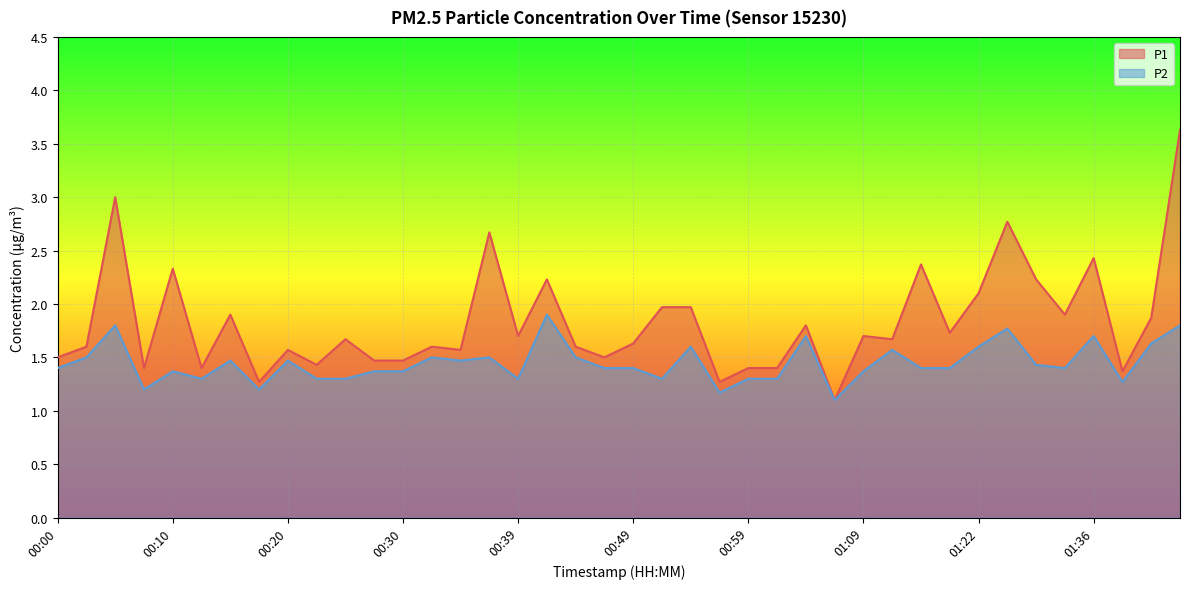

What position from the left is 00:30?

13